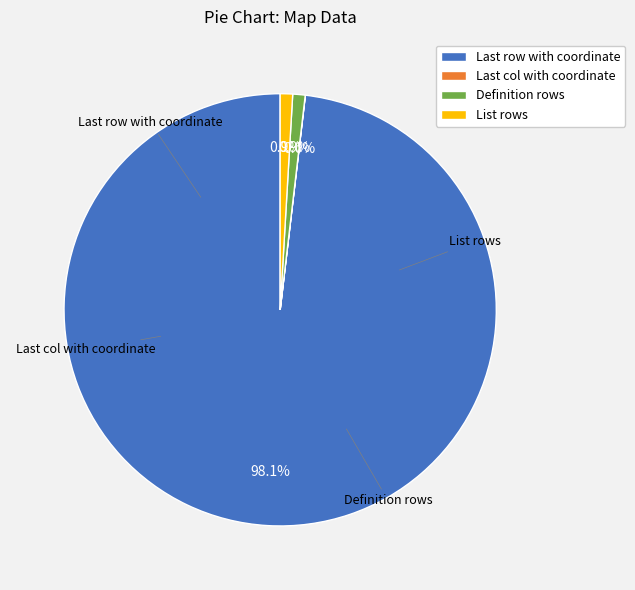

Which category accounts for the majority?

Last row with coordinate